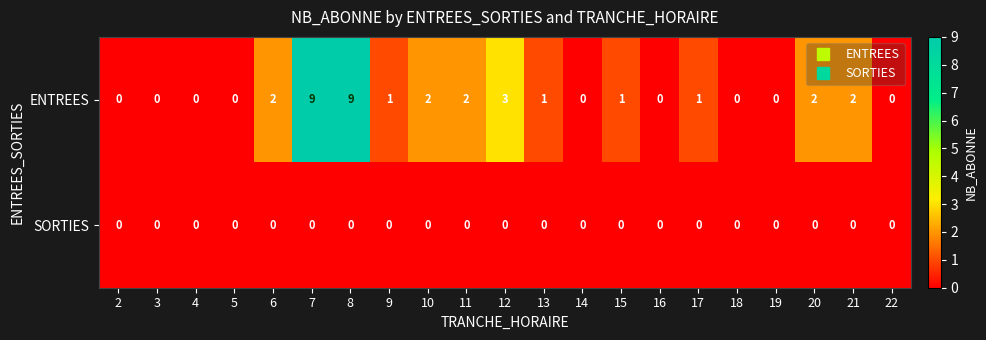

List the series in order of their peak value, lowest first.

SORTIES, ENTREES